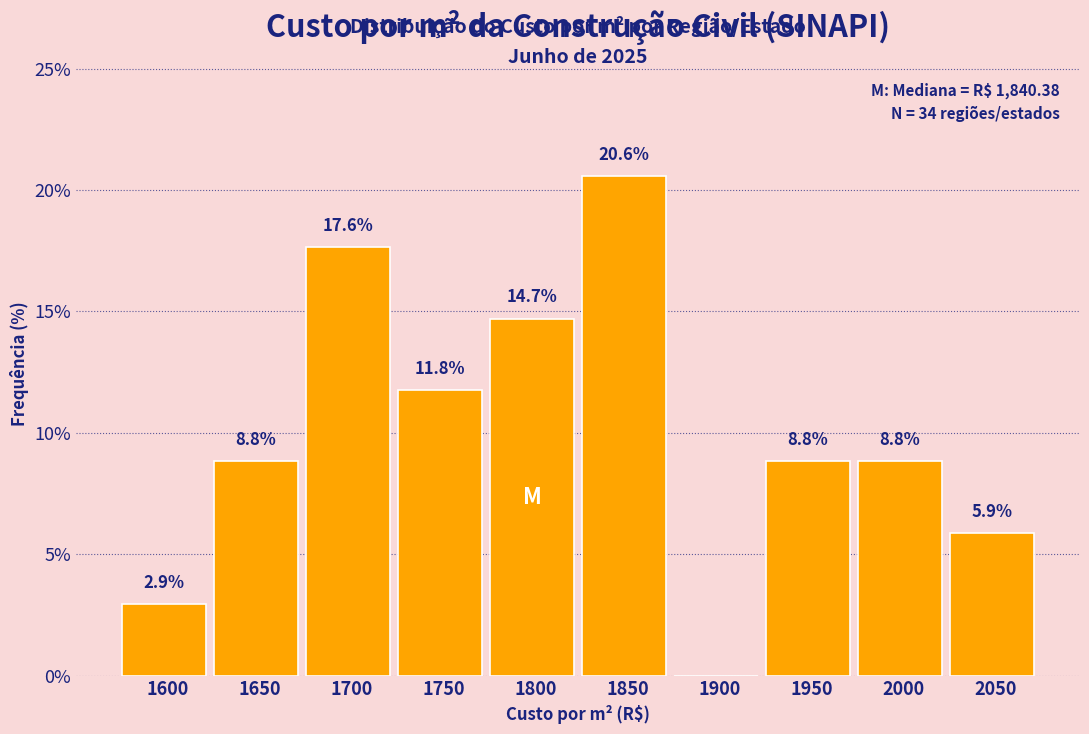

Reading left to right, what are all the values shown in this chart?

1600=2.9	1650=8.8	1700=17.6	1750=11.8	1800=14.7	1850=20.6	1900=0.0	1950=8.8	2000=8.8	2050=5.9